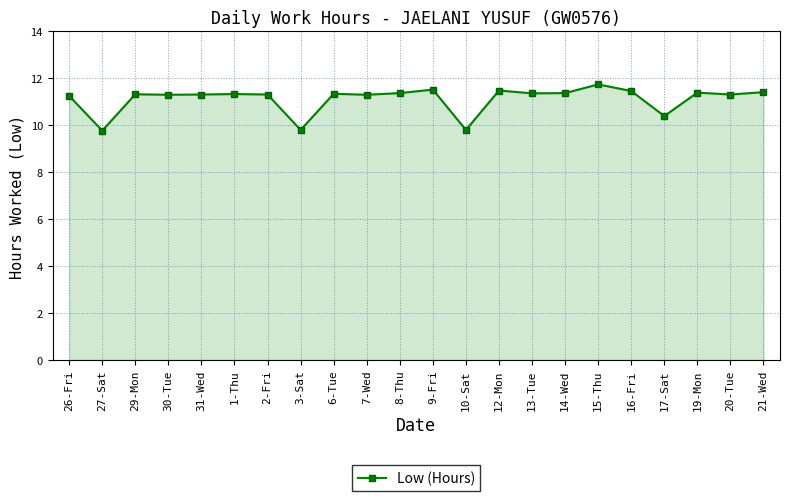

What is the smallest value displayed?

9.8